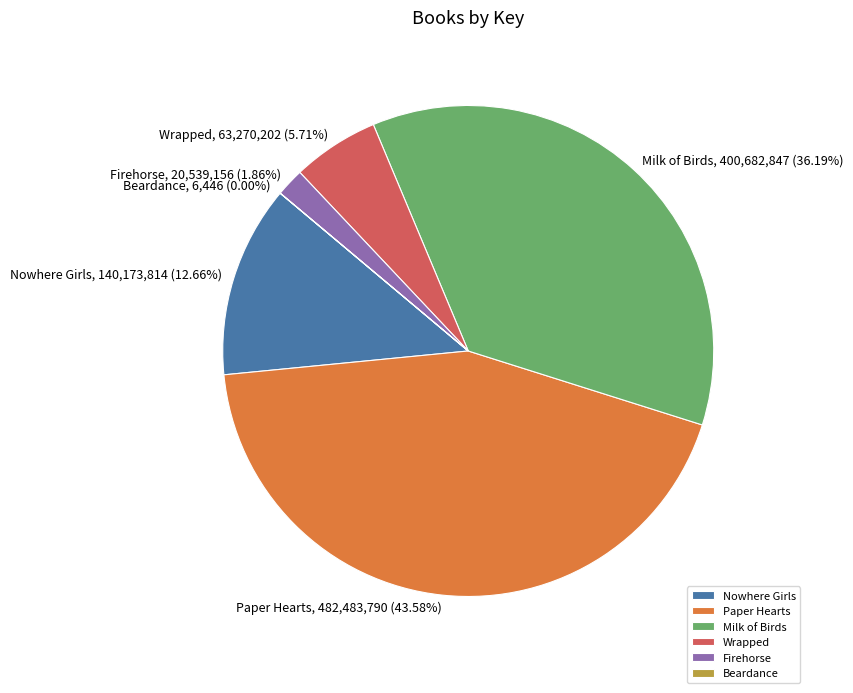

Which has a higher value, Wrapped or Firehorse?

Wrapped